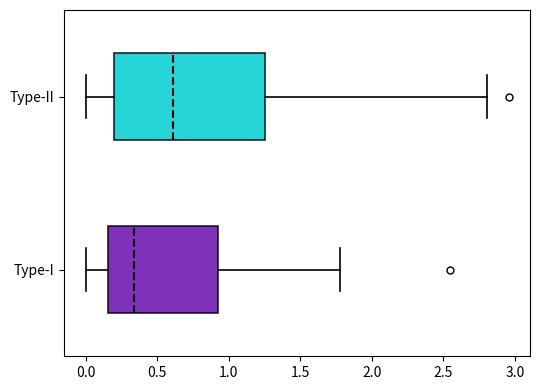

Reading bottom to top, read every box against the x-axis: the position of its median line, the range the box covers, and the ends of its whiskers. The values are not printed on the chart, so give them approximately, as read against the axis.

Type-I: median 0.35, box 0.15 to 0.95, whiskers 0.00 to 1.80
Type-II: median 0.60, box 0.20 to 1.25, whiskers 0.00 to 2.80